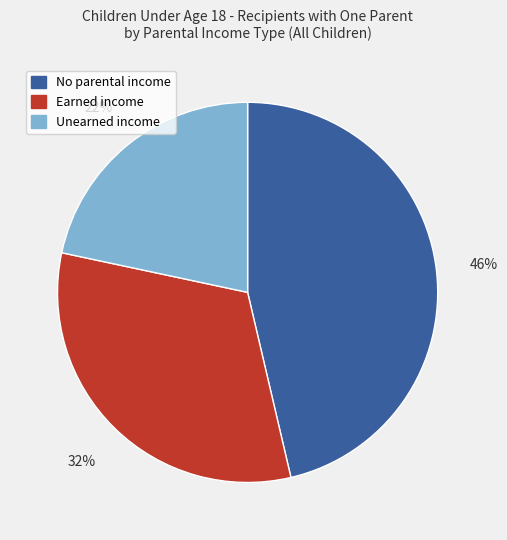

Count the number of slices in the pie.

3